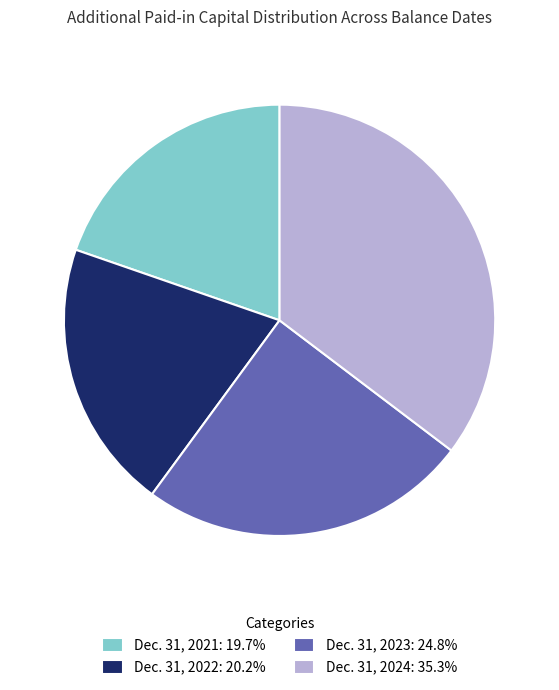

Is there any slice that represents more than half of the pie?

No